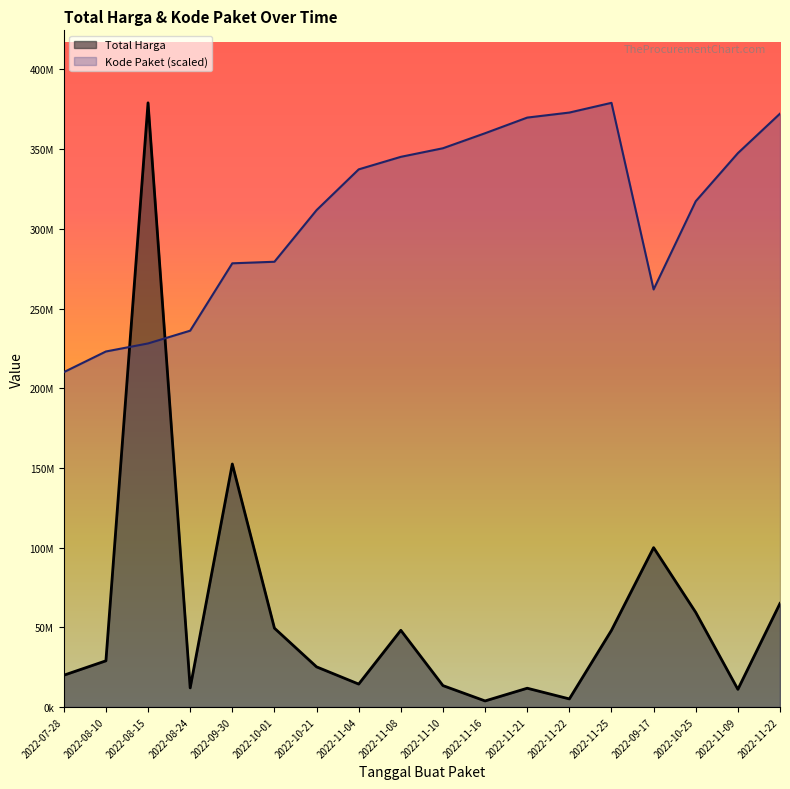

Which category has the highest value across all series?

2022-08-15